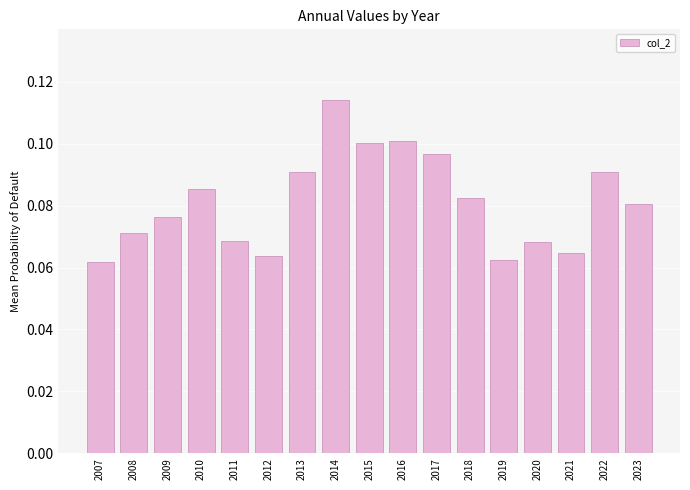

The chart shows a value of 0.1 at 2023. True or false?

True